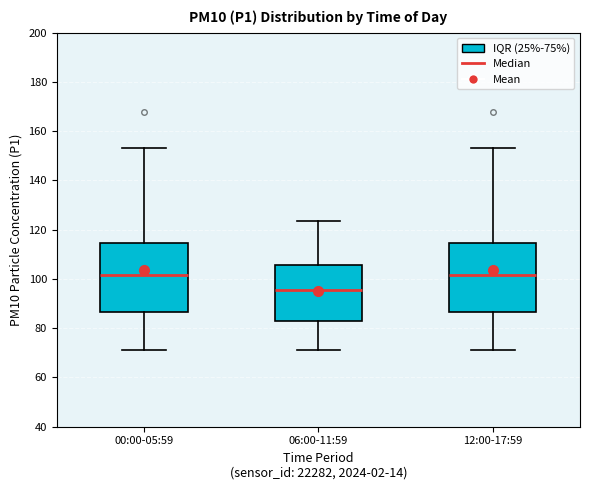

Reading left to right, read every box against the y-axis: the position of its median line, the range the box covers, and the ends of its whiskers. The values are not printed on the chart, so give them approximately, as read against the axis.

00:00-05:59: median 102, box 86 to 114, whiskers 72 to 154
06:00-11:59: median 96, box 84 to 106, whiskers 72 to 124
12:00-17:59: median 102, box 86 to 114, whiskers 72 to 154